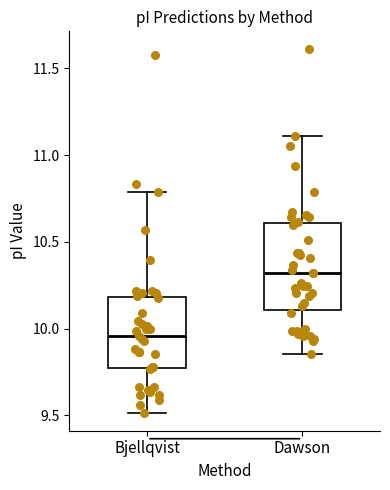

Reading left to right, read every box against the y-axis: the position of its median line, the range the box covers, and the ends of its whiskers. The values are not printed on the chart, so give them approximately, as read against the axis.

Bjellqvist: median 9.95, box 9.75 to 10.20, whiskers 9.50 to 10.80
Dawson: median 10.30, box 10.10 to 10.60, whiskers 9.85 to 11.10